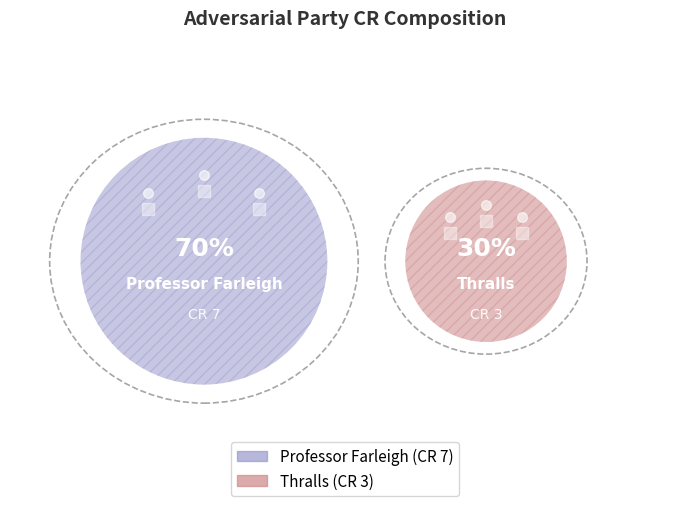

True or false: Professor Farleigh accounts for 77% of the total.

False